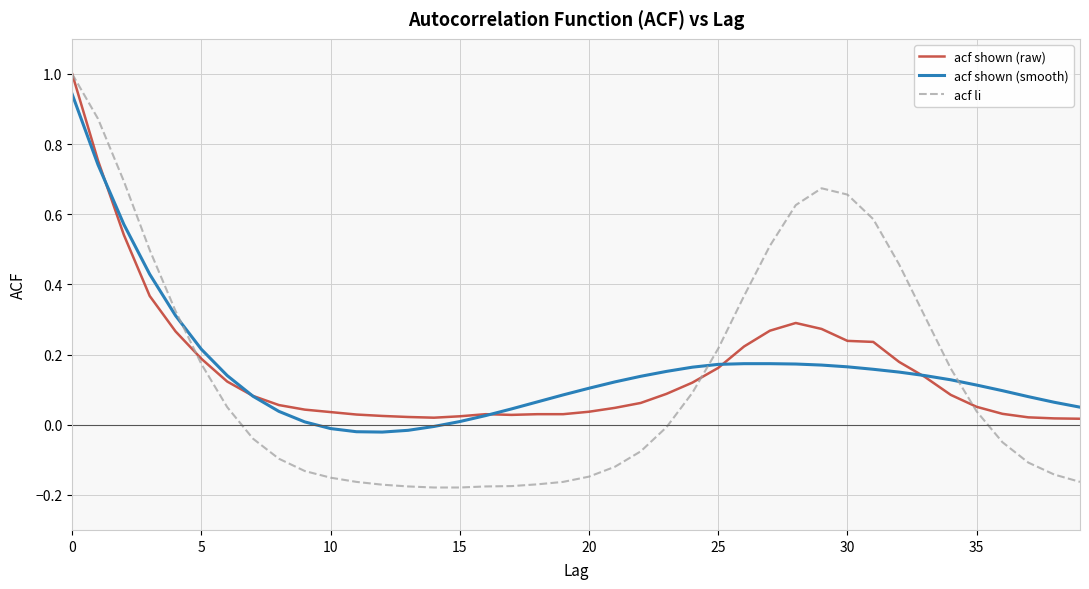

Which series has the largest range (max minus min)?

acf li